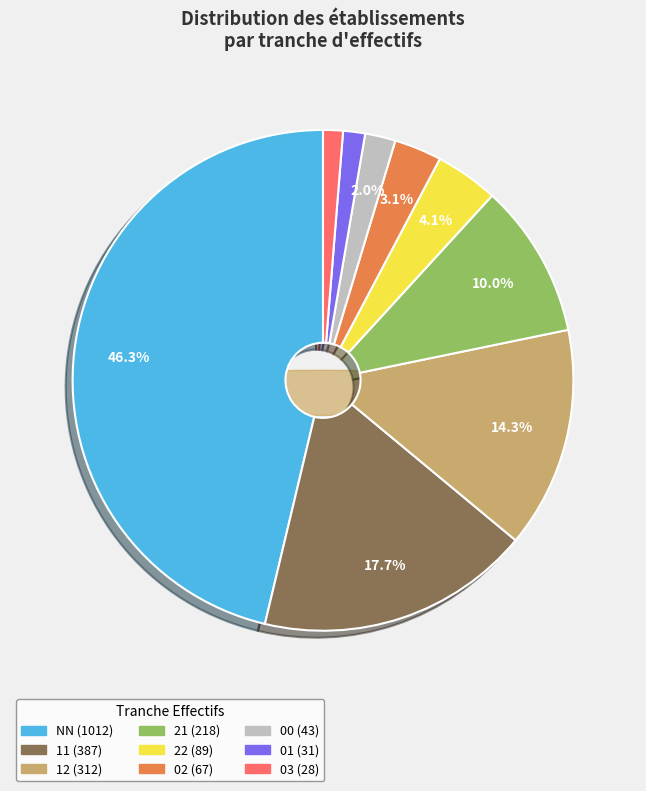

The NN slice represents 38% of the pie. True or false?

False